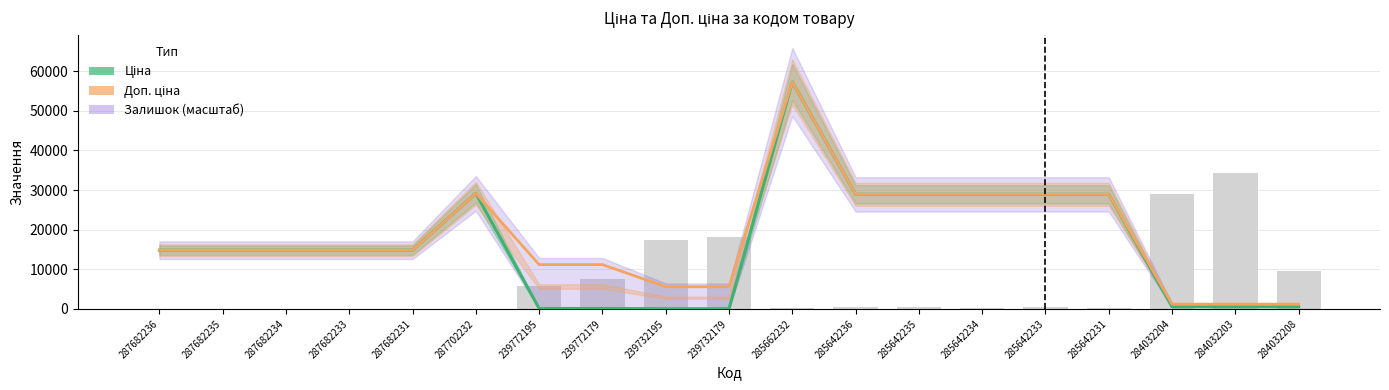

The value of Залишок at 287682231 is 15461.9. True or false?

False